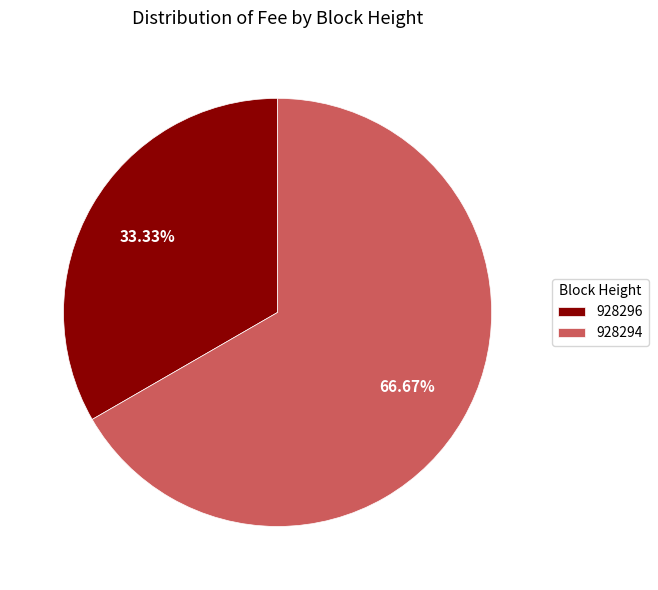

Rank the categories by value from highest to lowest.

928294, 928296